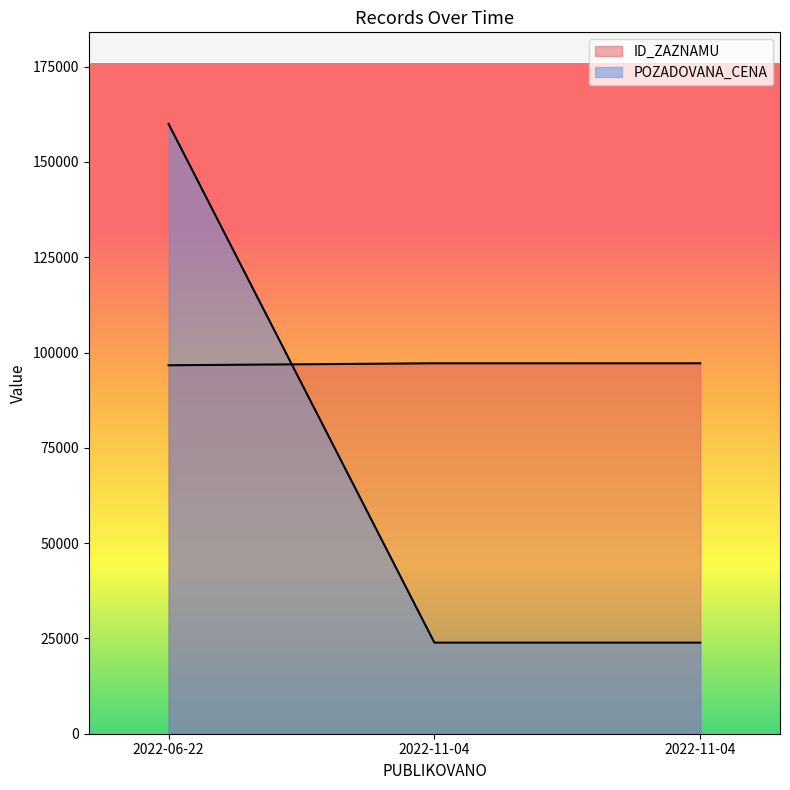

At which label does POZADOVANA_CENA reach its peak?

2022-06-22